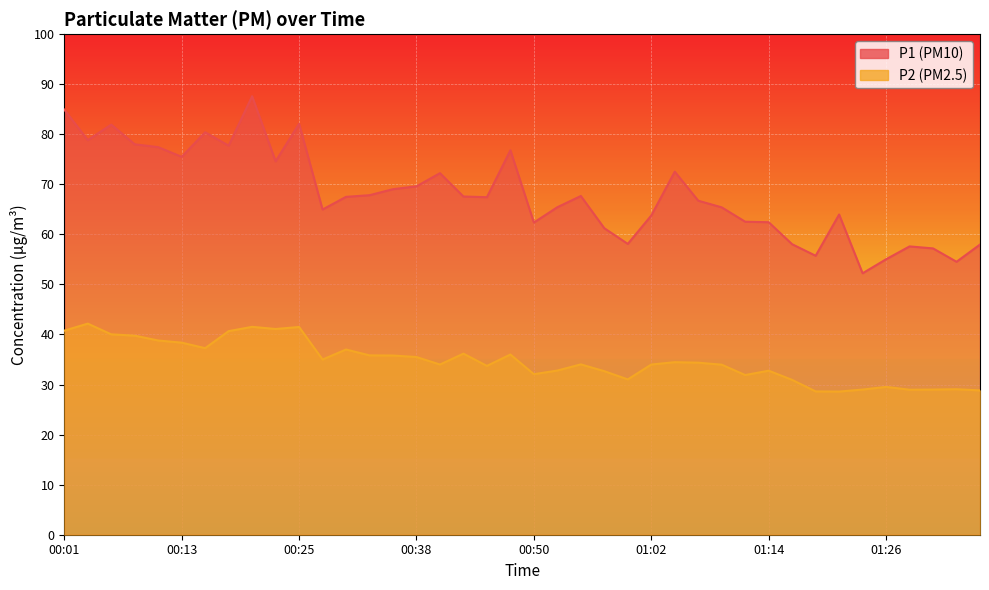

Which category has the highest value across all series?

00:21